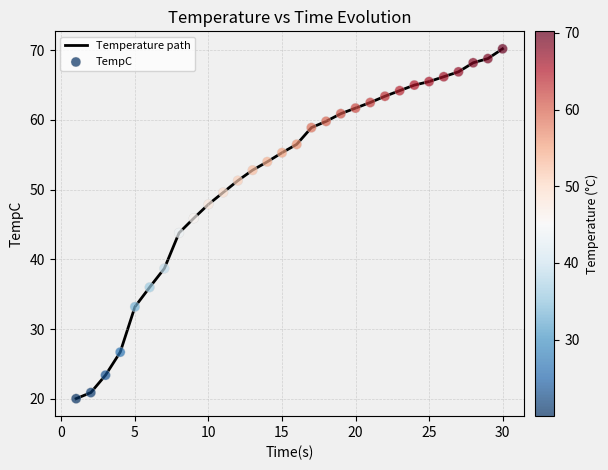

What is the smallest value displayed?

20.0